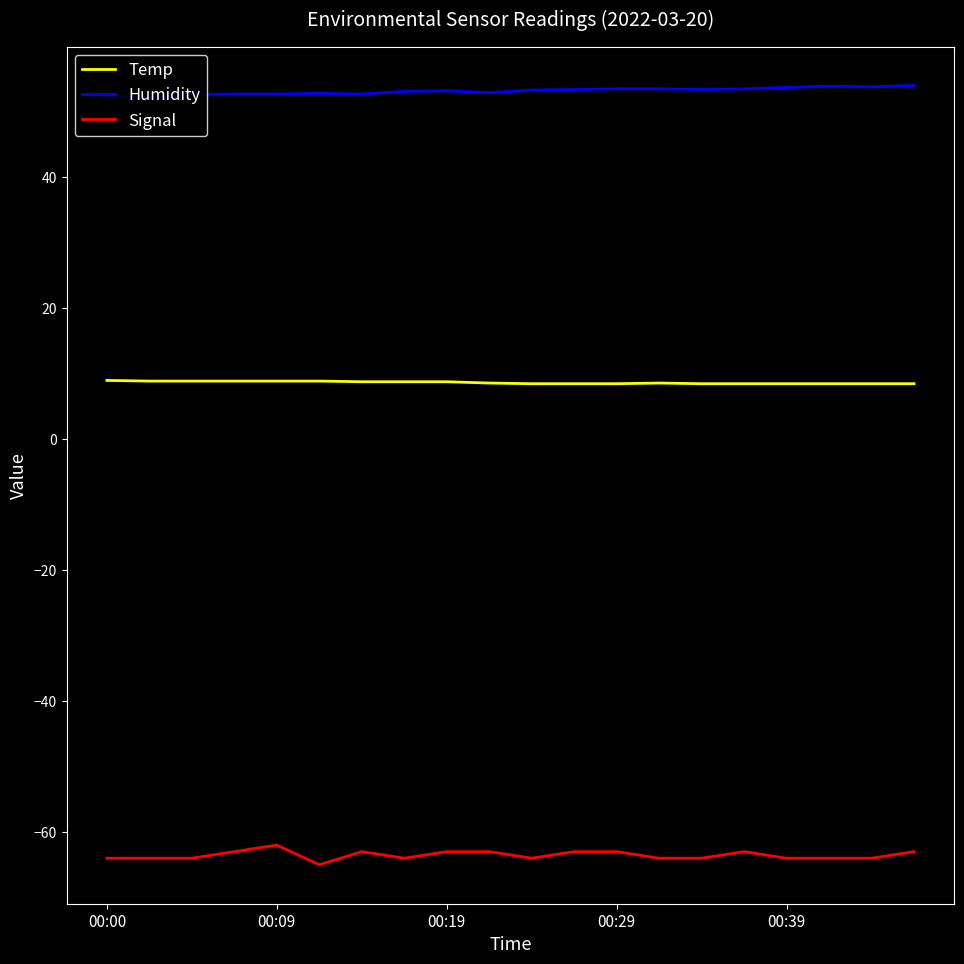

Is this an area chart (filled region under the line)?

No